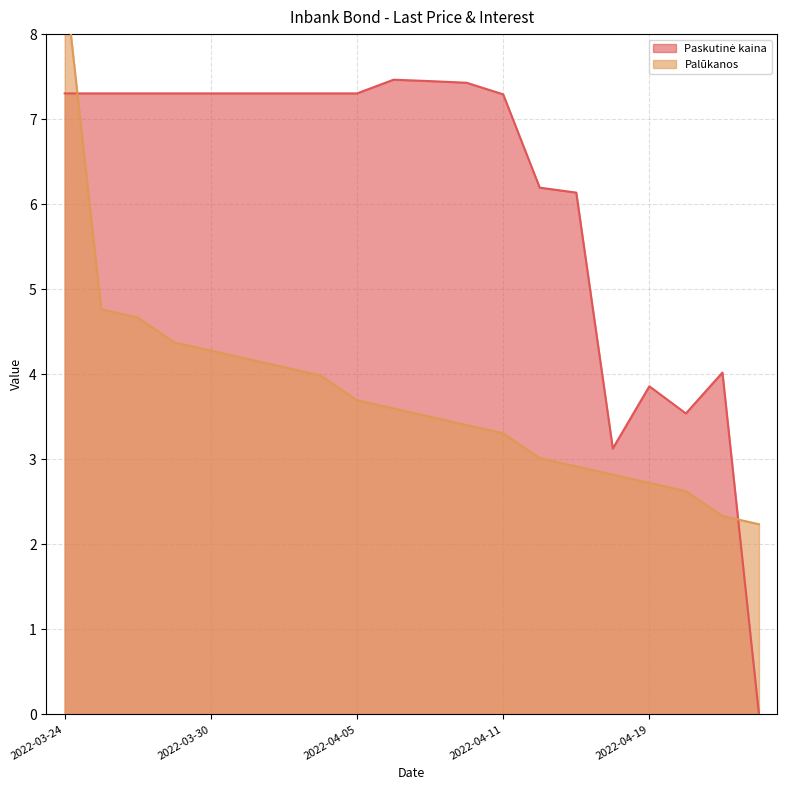

True or false: Paskutinė kaina has more than 0 points higher than both neighbors.

True